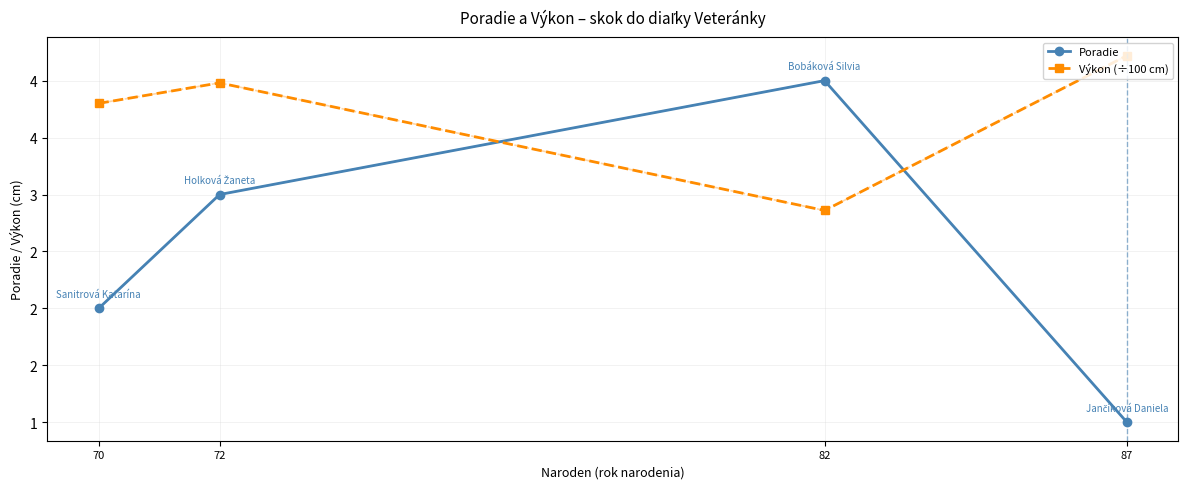

What is the difference between the maximum and second lowest values in the Poradie series?

2.0